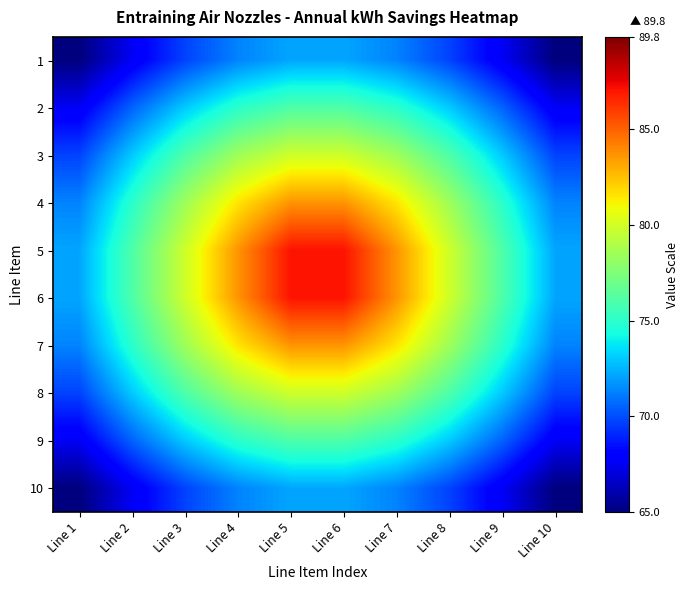

At which category is the sum across all series the highest?

Line 5